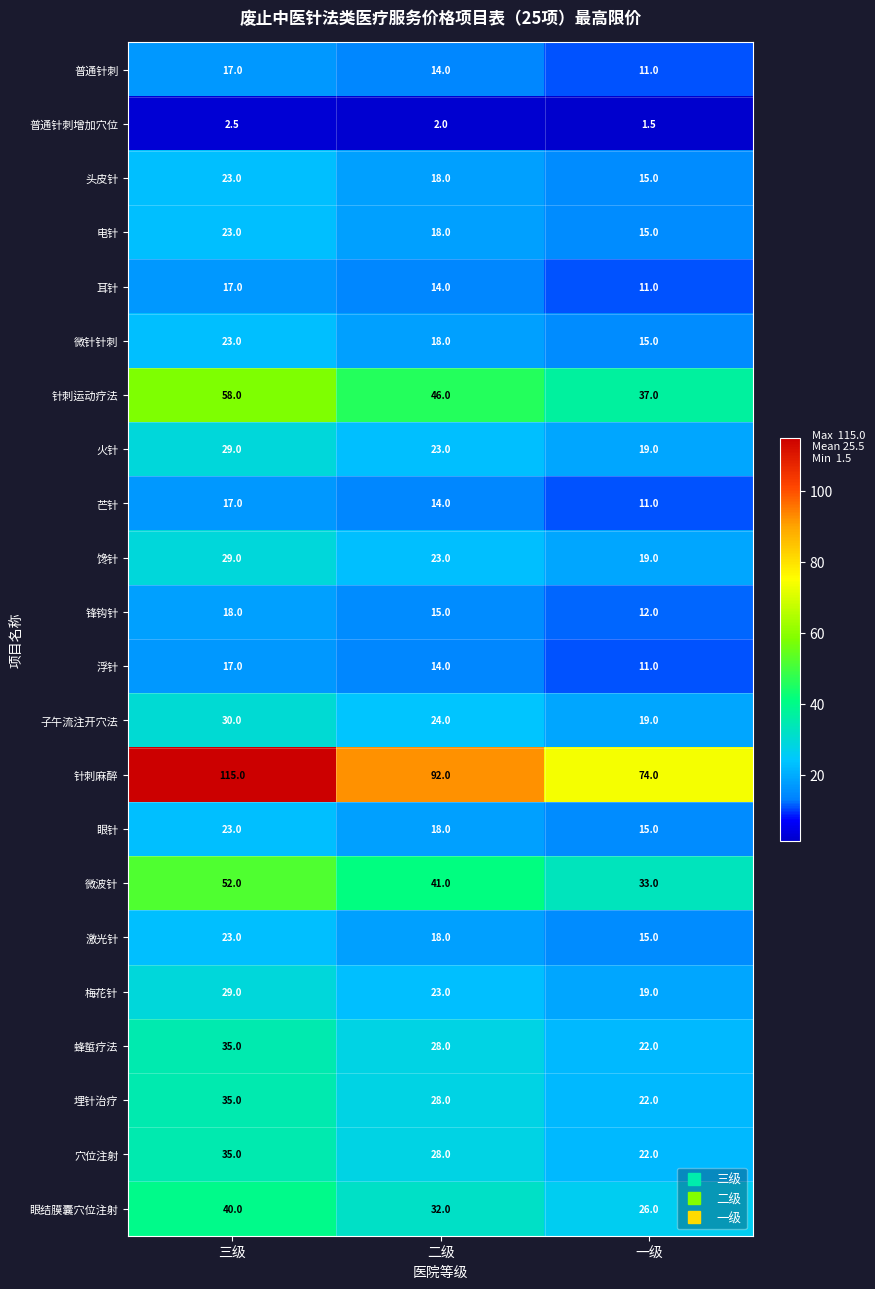

Read the 针刺麻醉 value at 二级.

92.0